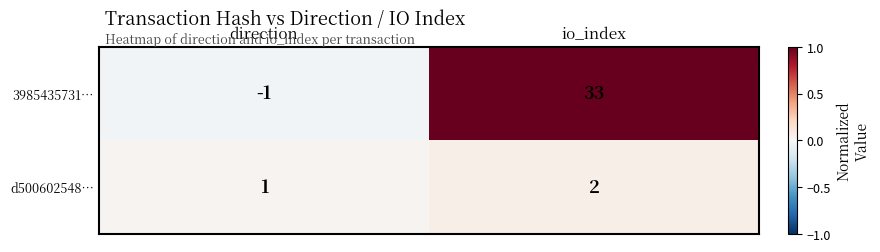

At which category is the sum across all series the highest?

io_index